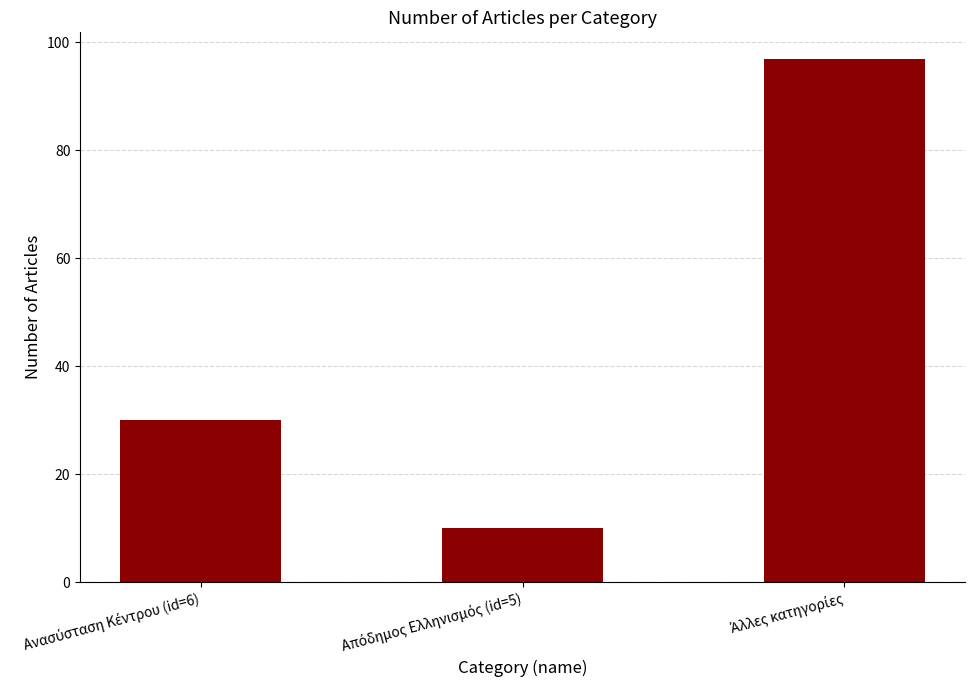

What is the maximum value shown in the chart?

97